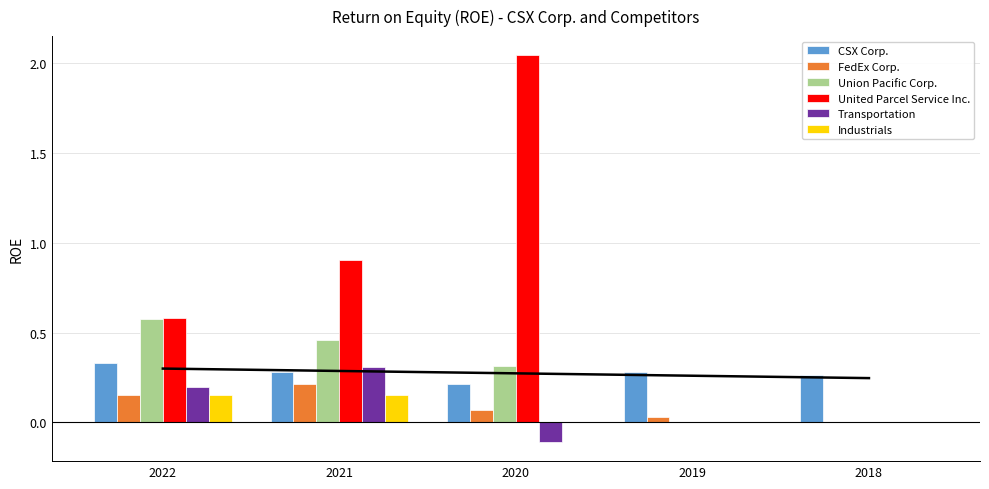

At which category is the sum across all series the highest?

2020